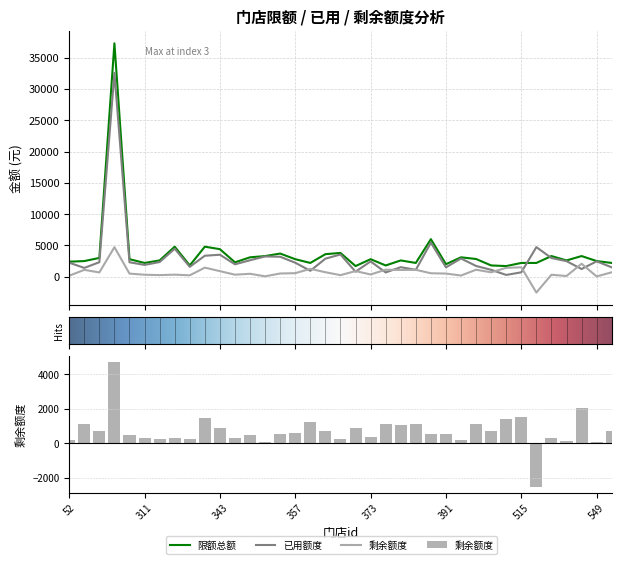

Reading right to left, list all the values displayed in this chart.

限额总额: 570=2200.0	549=2500.0	546=3300.0	545=2600.0	539=3300.0	517=2200.0	515=2200.0	514=1700.0	513=1800.0	511=2830.0	399=3100.0	391=2000.0	387=6000.0	385=2200.0	379=2600.0	377=1800.0	373=2800.0	371=1700.0	367=3800.0	365=3600.0	359=2200.0	357=2800.0	355=3700.0	351=3300.0	349=3100.0	347=2300.0	343=4400.0	341=4800.0	339=1800.0	337=4800.0	329=2600.0	311=2200.0	308=2800.0	307=37300.0	56=3000.0	54=2500.0	52=2400.0
已用额度: 570=1494.9	549=2459.7	546=1227.0	545=2489.0	539=2986.0	517=4729.1	515=699.3	514=283.4	513=1100.3	511=1714.3	399=2910.0	391=1495.7	387=5448.2	385=1097.3	379=1524.0	377=682.2	373=2441.9	371=802.6	367=3551.2	365=2883.1	359=946.0	357=2235.8	355=3186.8	351=3236.2	349=2633.8	347=1979.9	343=3511.4	341=3351.4	339=1576.6	337=4472.8	329=2343.8	311=1884.5	308=2305.2	307=32579.9	56=2316.6	54=1405.0	52=2239.5
剩余额度: 570=705.1	549=40.3	546=2073.1	545=111.0	539=314.0	517=-2529.1	515=1500.7	514=1416.6	513=699.7	511=1115.7	399=190.0	391=504.3	387=551.8	385=1102.7	379=1076.0	377=1117.8	373=358.1	371=897.4	367=248.8	365=716.9	359=1254.0	357=564.2	355=513.2	351=63.8	349=466.2	347=320.1	343=888.6	341=1448.6	339=223.4	337=327.2	329=256.2	311=315.5	308=494.8	307=4720.1	56=683.4	54=1095.0	52=160.5